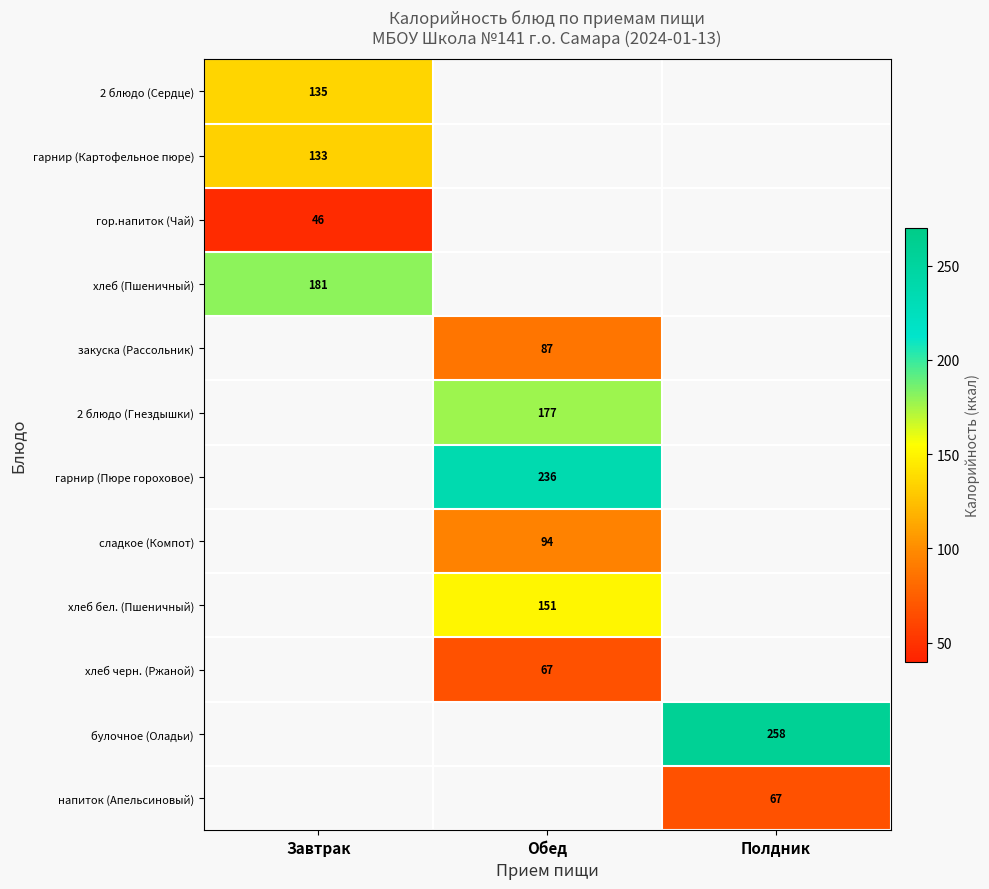

Is the value of гарнир (Картофельное пюре) at Завтрак greater than the value of гарнир (Пюре гороховое) at Обед?

No